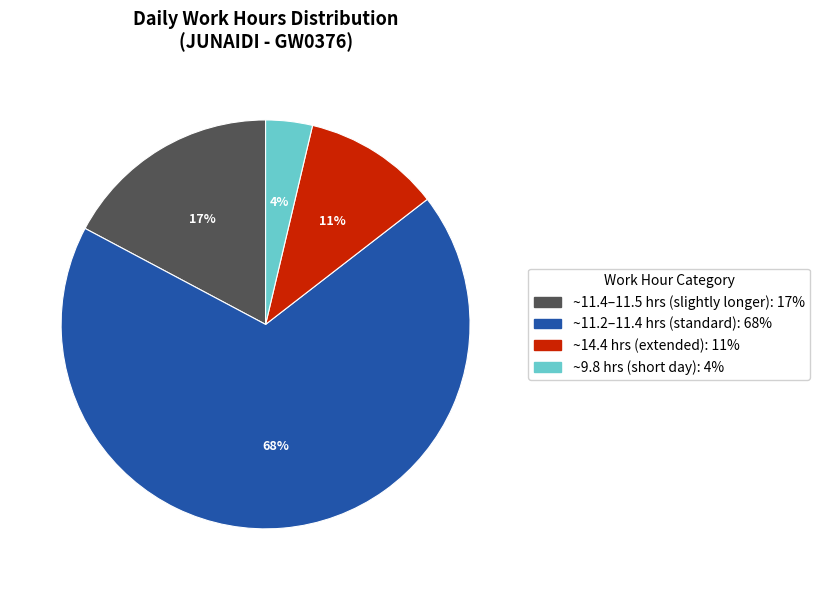

How many segments does this pie chart have?

4